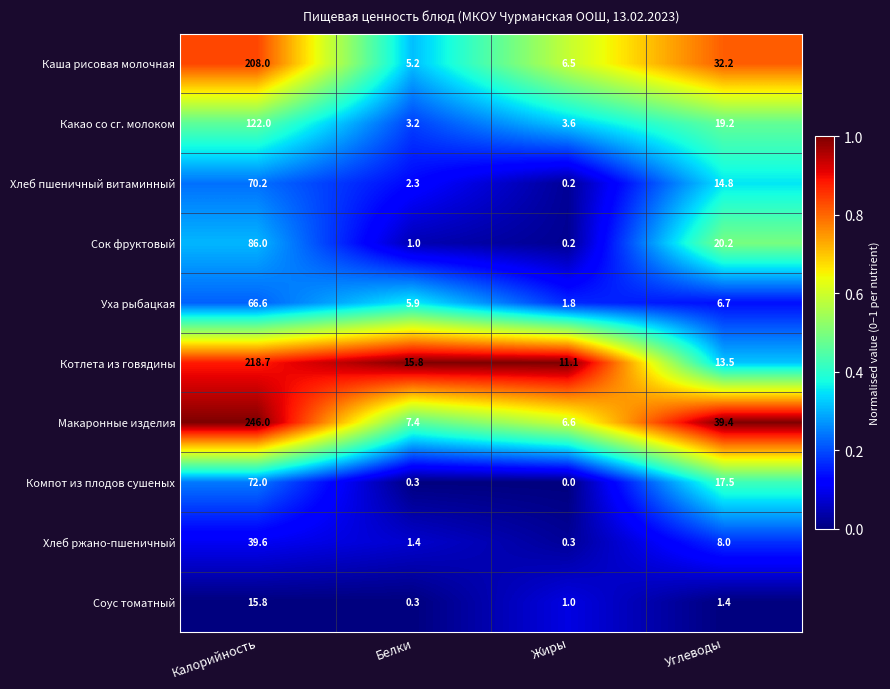

List the series in order of their peak value, lowest first.

Соус томатный, Хлеб ржано-пшеничный, Уха рыбацкая, Хлеб пшеничный витаминный, Компот из плодов сушеных, Сок фруктовый, Какао со сг. молоком, Каша рисовая молочная, Котлета из говядины, Макаронные изделия